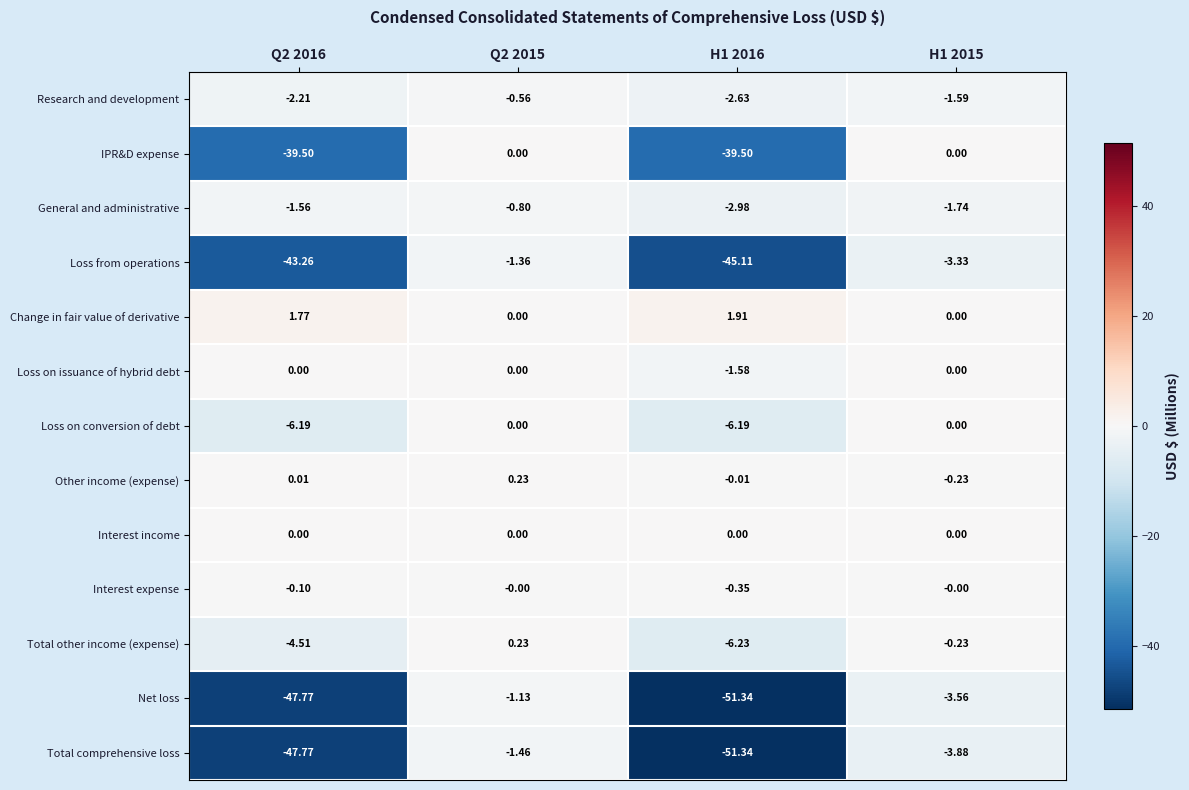

Which series has the largest total across all categories?

Change in fair value of derivative